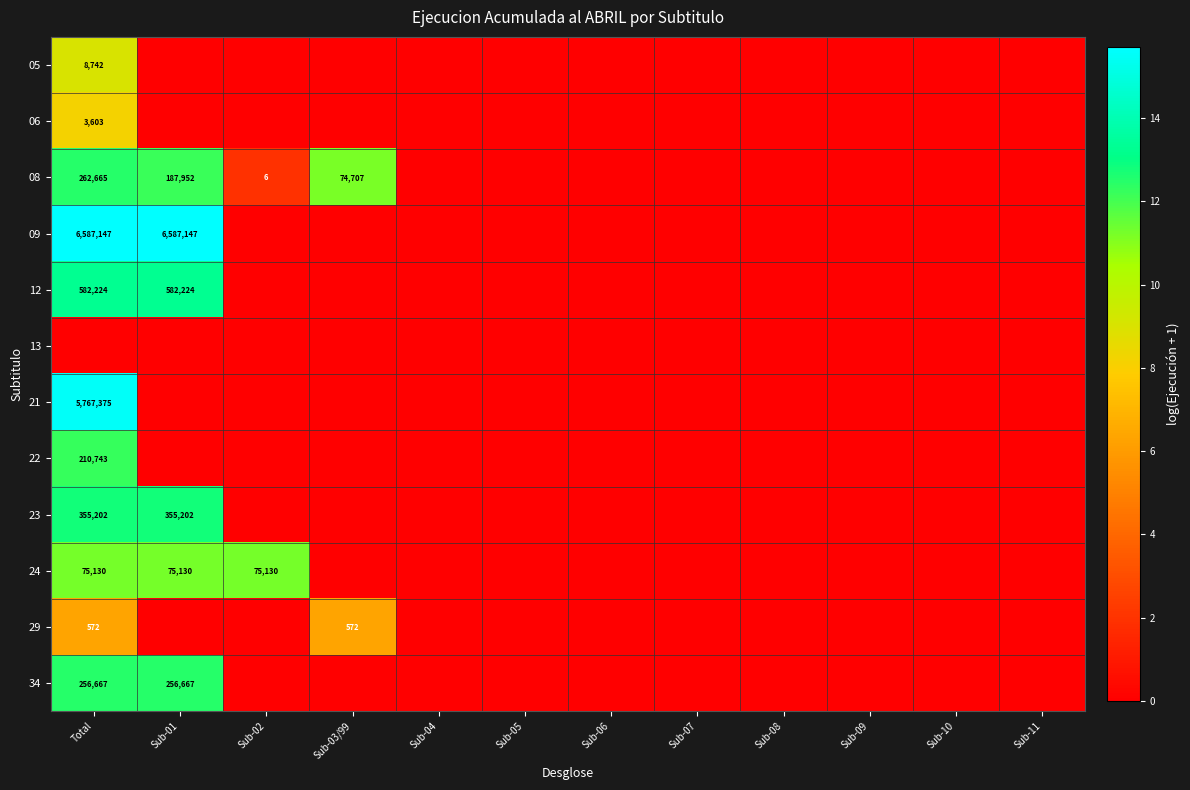

What is the total value across all series at Sub-01?

77.6